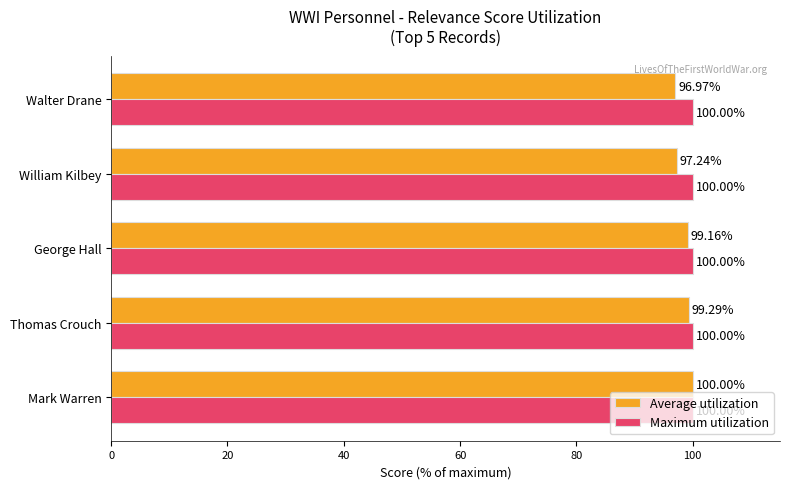

What is the difference between the maximum and second lowest values in the Average utilization series?

2.8